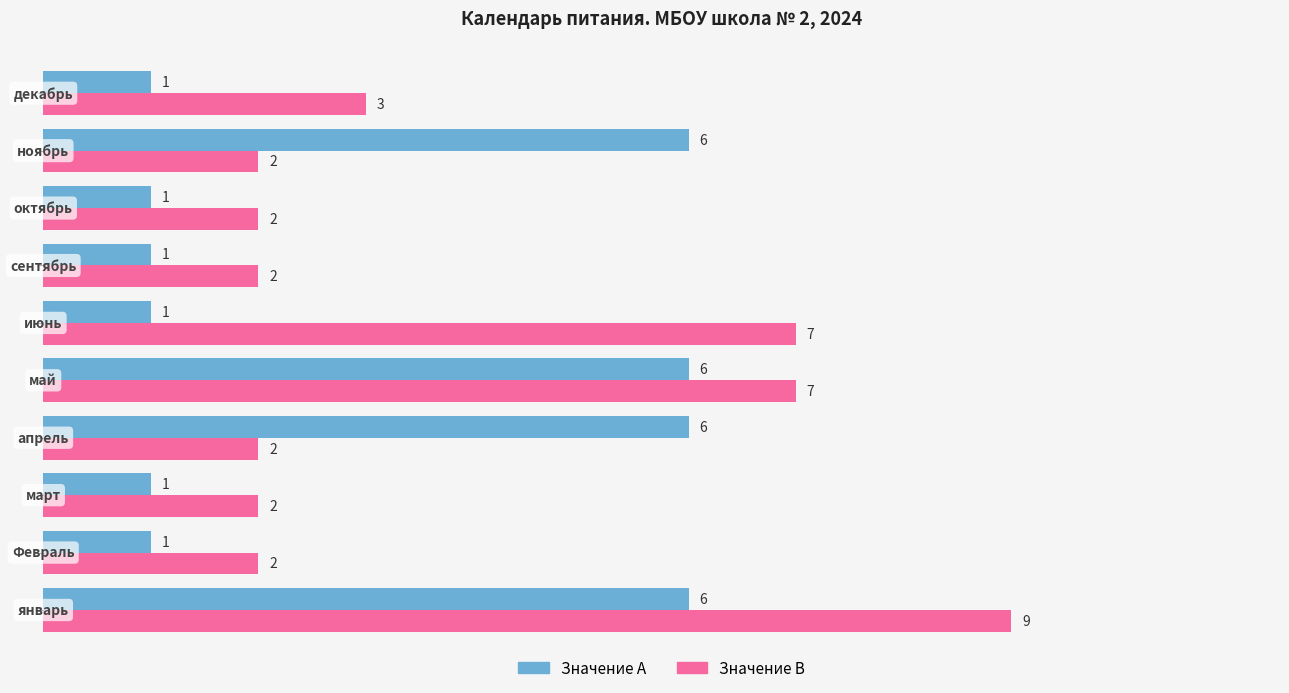

Which series has the largest range (max minus min)?

Значение B